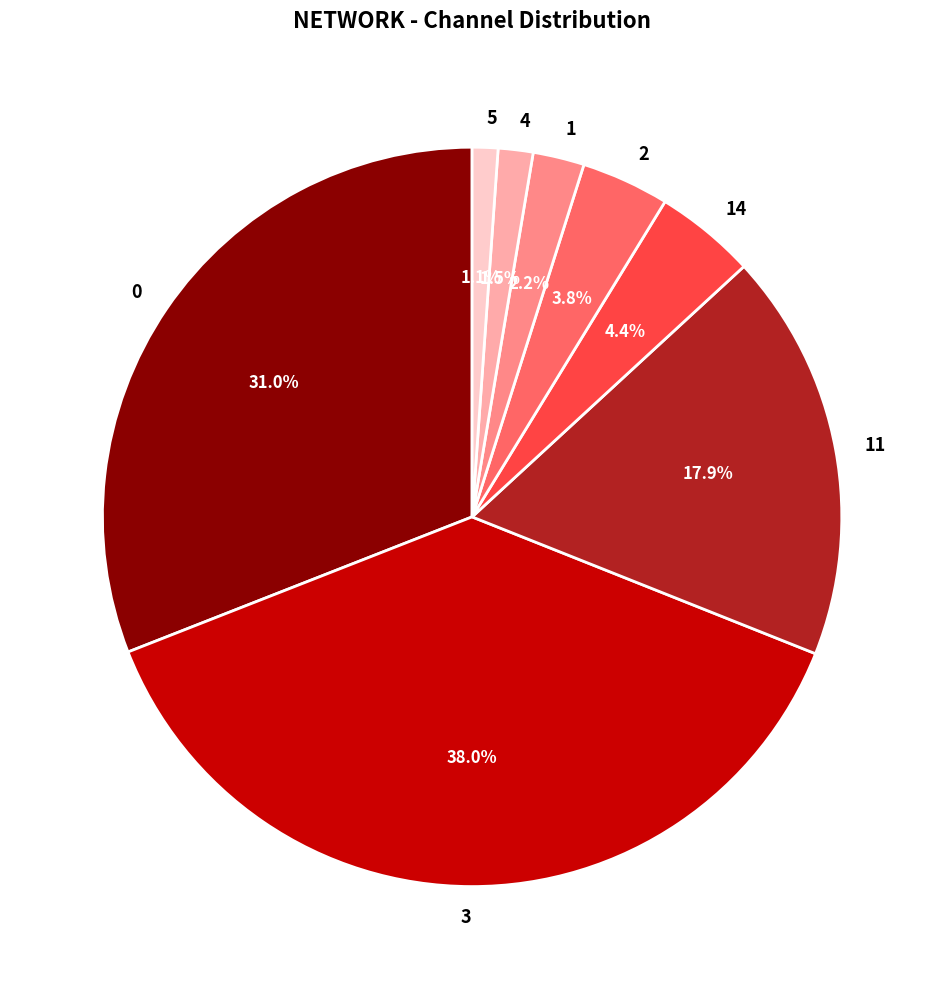

Is it true that 3 is 38% of the pie?

True